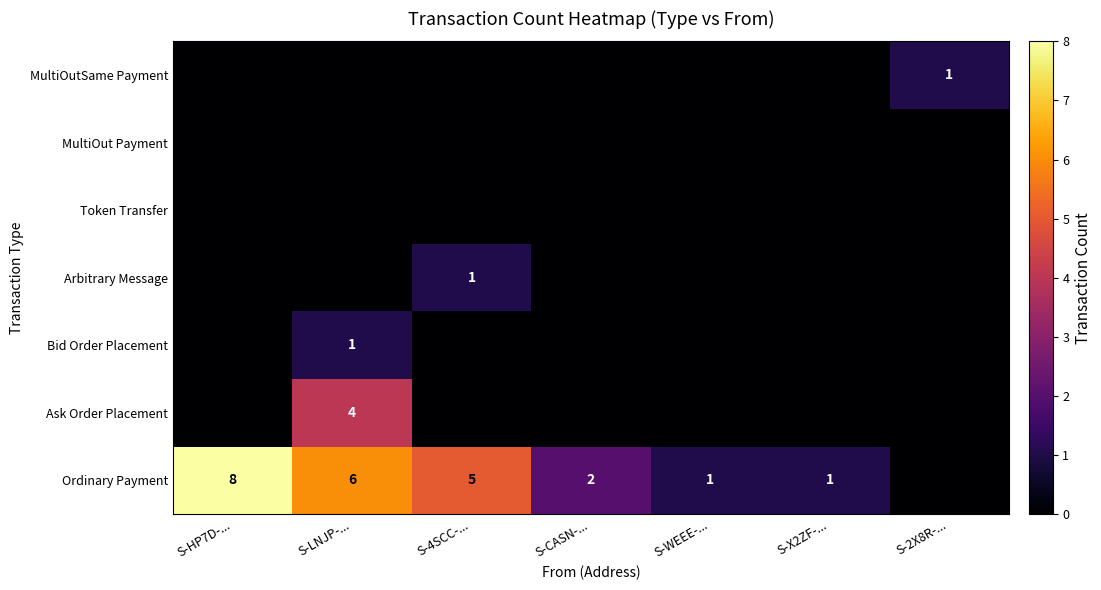

What is the spread (max minus min) of values at S-HP7D-...?

8